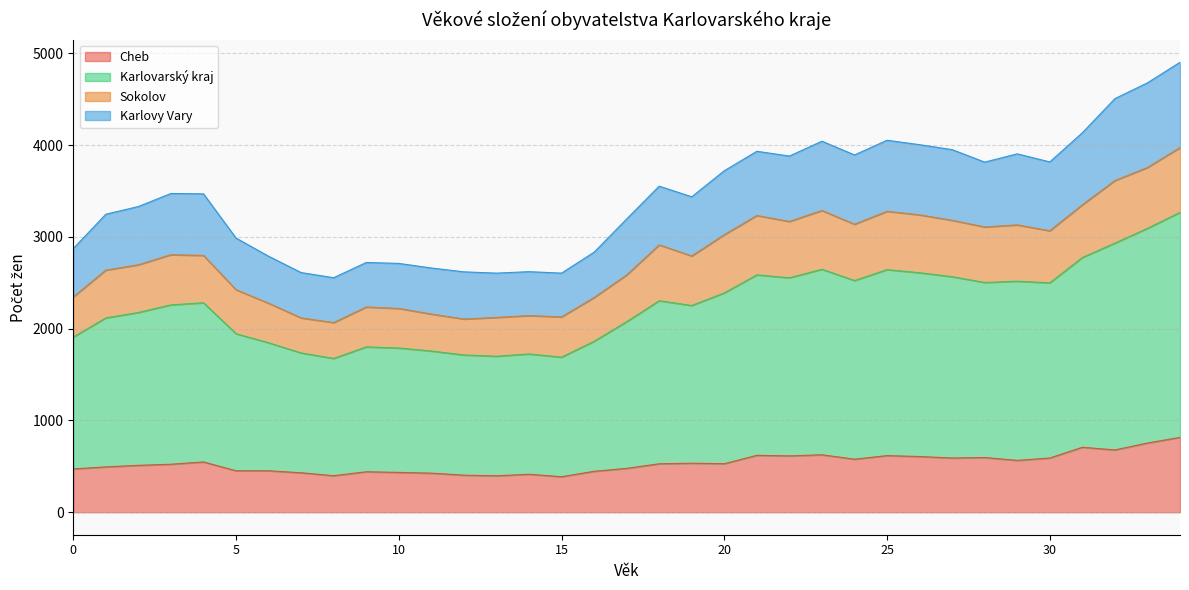

True or false: Cheb and Karlovy Vary cross at least once.

False